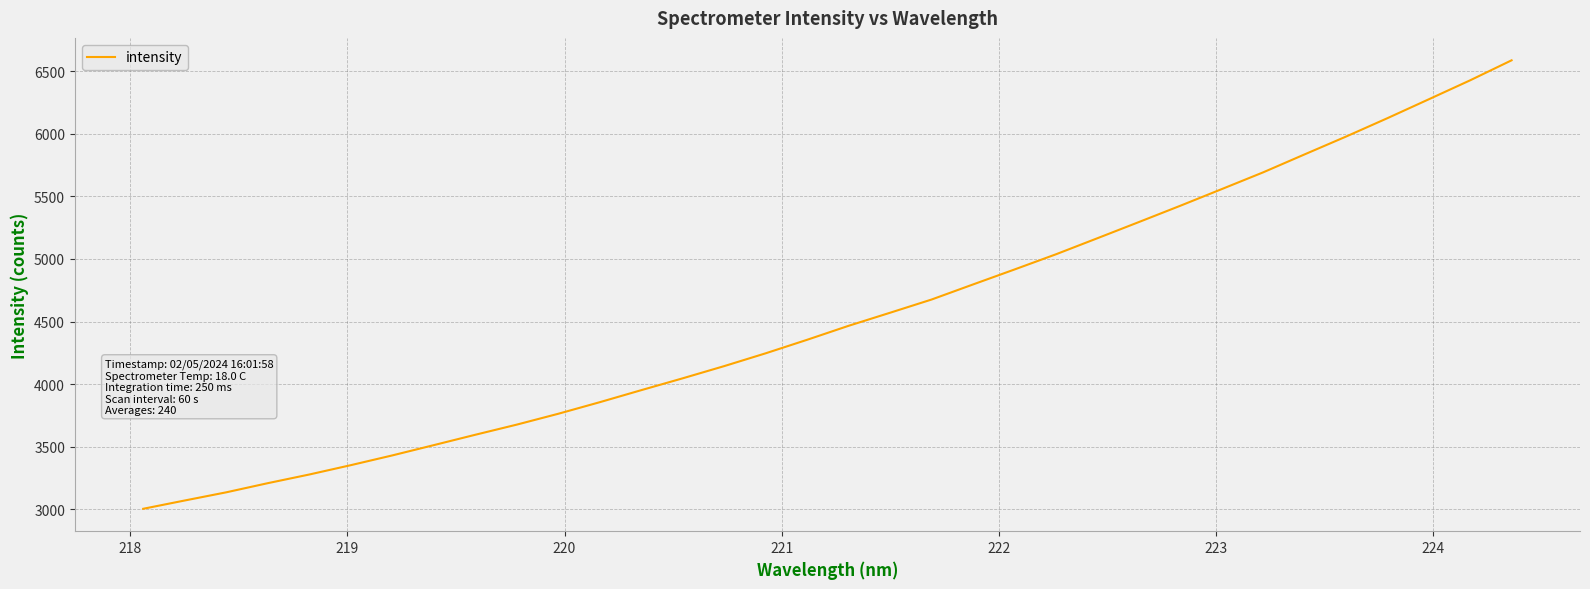

What is the difference between the maximum and minimum values?

3584.6